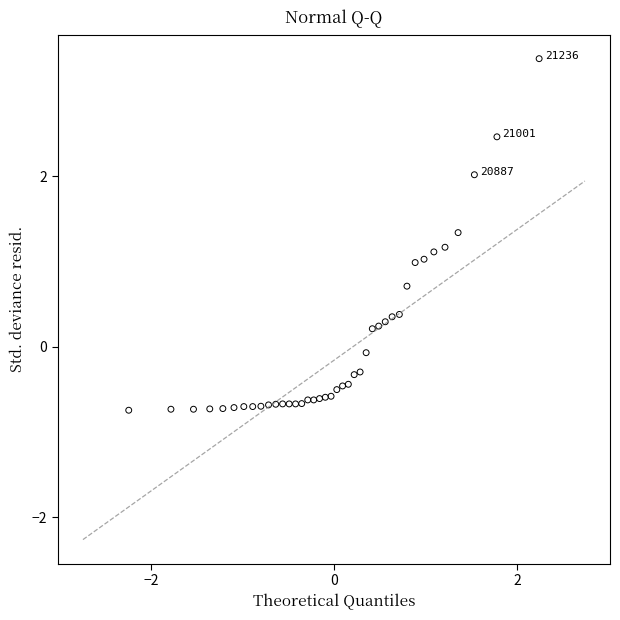

What is the range of X values (max minus min)?

4.5